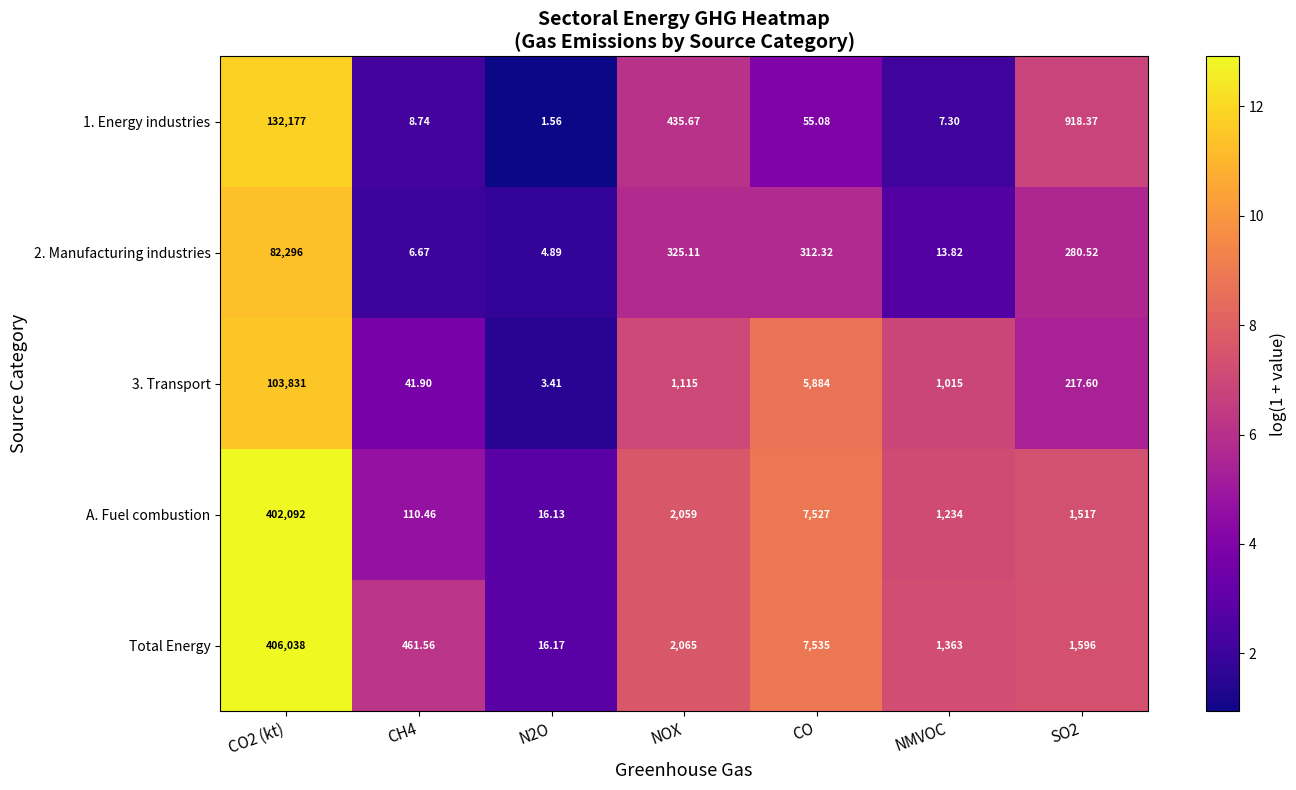

Is the value of 2. Manufacturing industries at NOX greater than the value of 3. Transport at N2O?

Yes